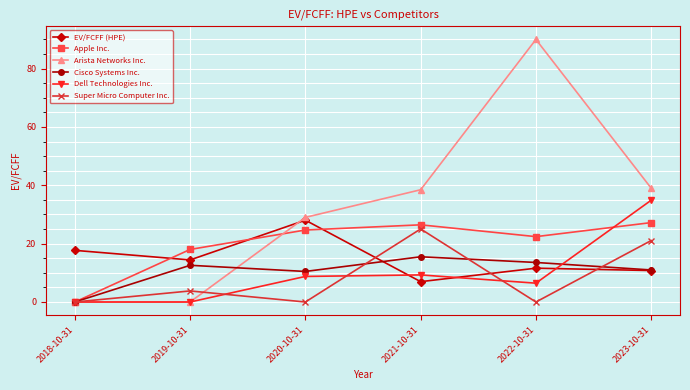

What position from the left is 2019-10-31?

2